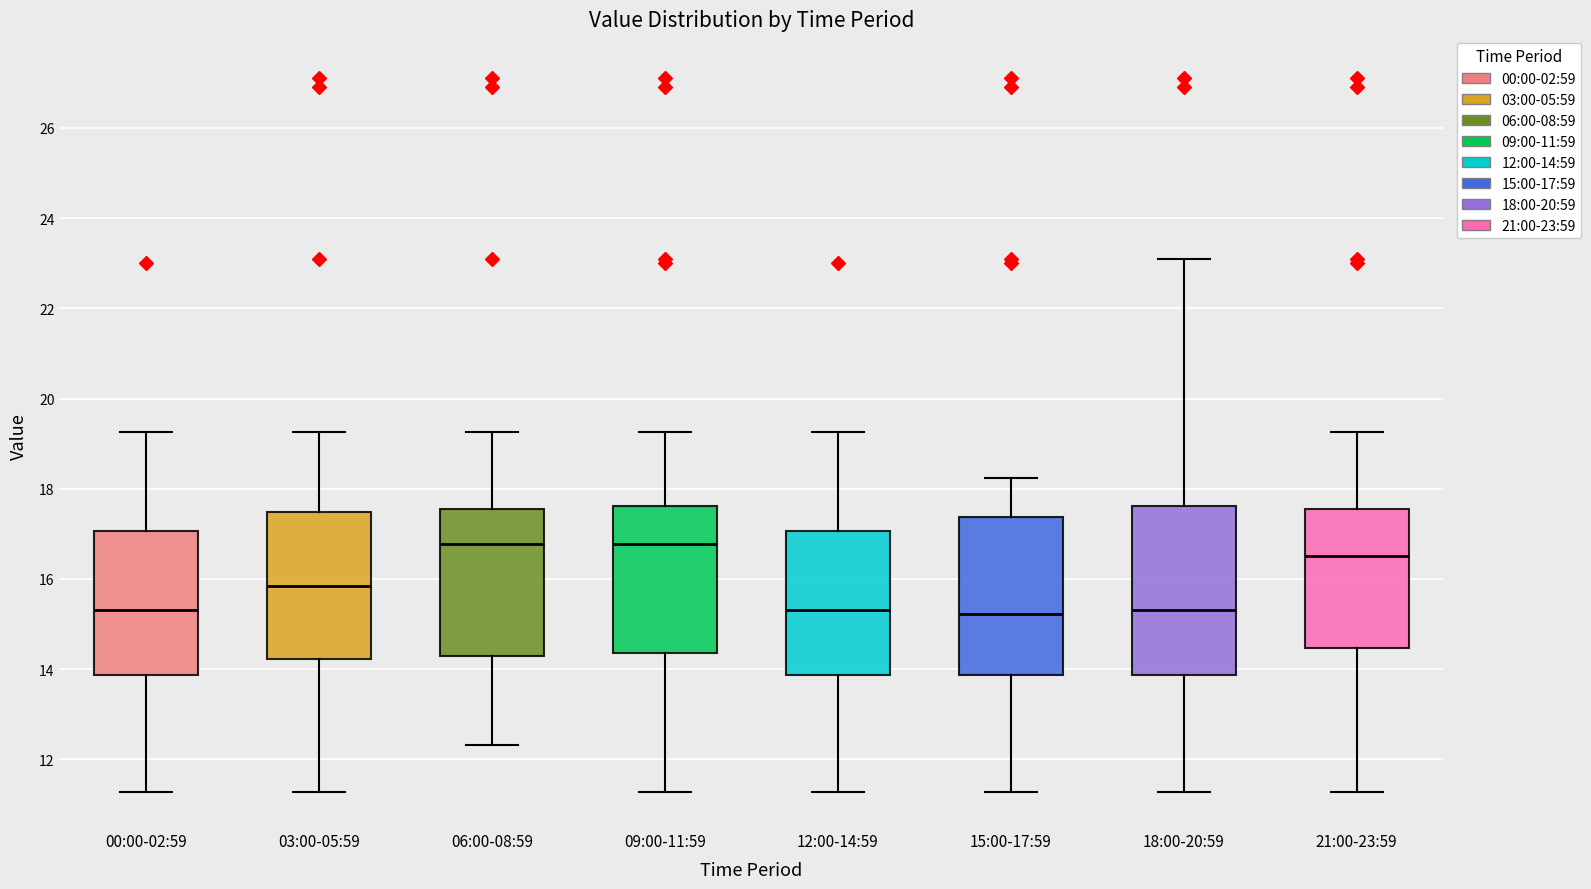

Reading left to right, read every box against the y-axis: the position of its median line, the range the box covers, and the ends of its whiskers. The values are not printed on the chart, so give them approximately, as read against the axis.

00:00-02:59: median 15.4, box 13.8 to 17.0, whiskers 11.2 to 19.2
03:00-05:59: median 15.8, box 14.2 to 17.4, whiskers 11.2 to 19.2
06:00-08:59: median 16.8, box 14.2 to 17.6, whiskers 12.4 to 19.2
09:00-11:59: median 16.8, box 14.4 to 17.6, whiskers 11.2 to 19.2
12:00-14:59: median 15.4, box 13.8 to 17.0, whiskers 11.2 to 19.2
15:00-17:59: median 15.2, box 13.8 to 17.4, whiskers 11.2 to 18.2
18:00-20:59: median 15.4, box 13.8 to 17.6, whiskers 11.2 to 23.2
21:00-23:59: median 16.6, box 14.4 to 17.6, whiskers 11.2 to 19.2